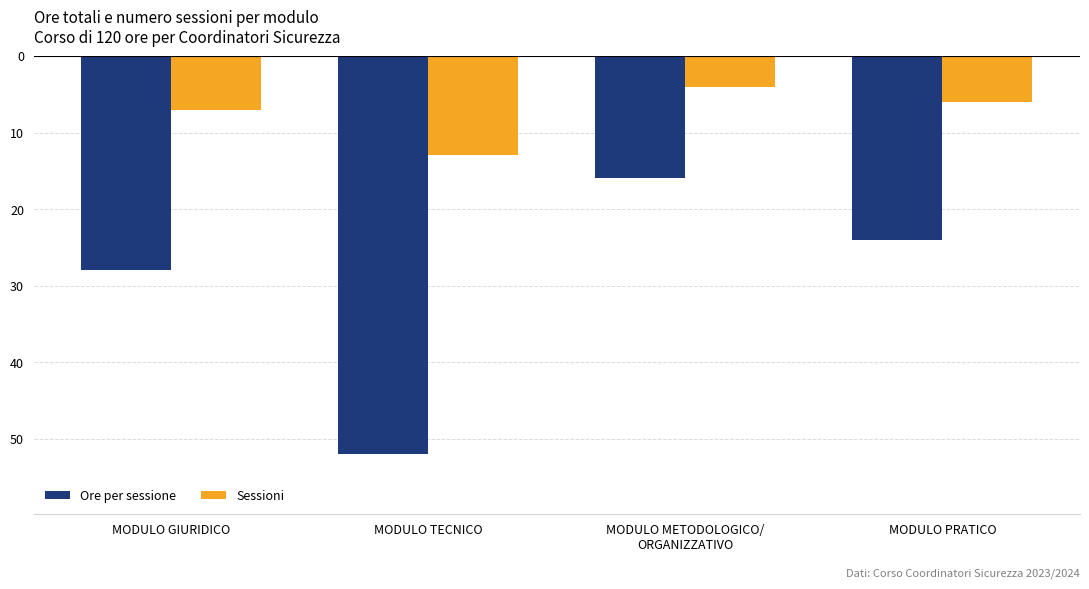

What is the minimum value for Sessioni?

-13